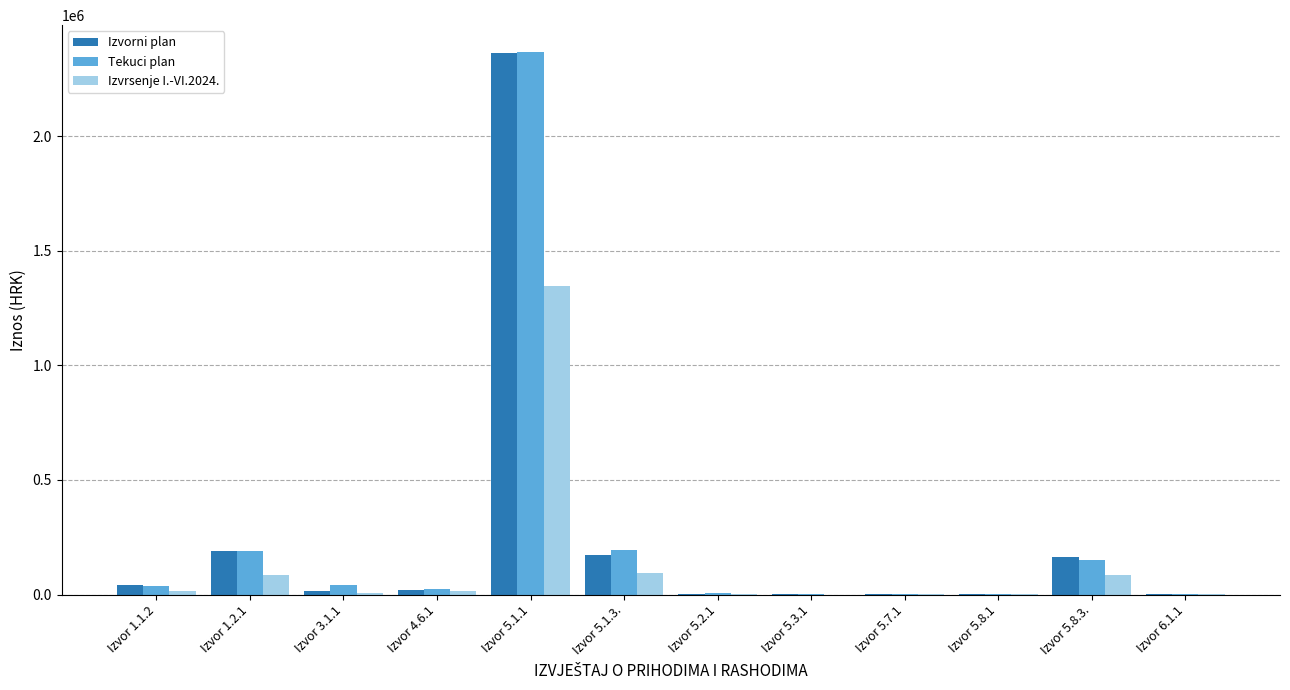

At which category is the sum across all series the highest?

Izvor 5.1.1